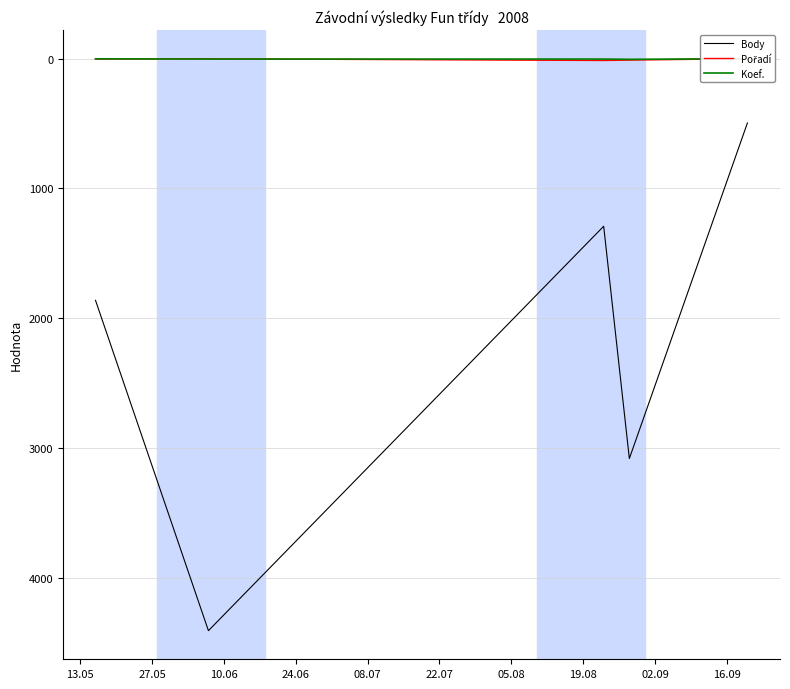

True or false: Body has a value of 2503 at 13.05.

False